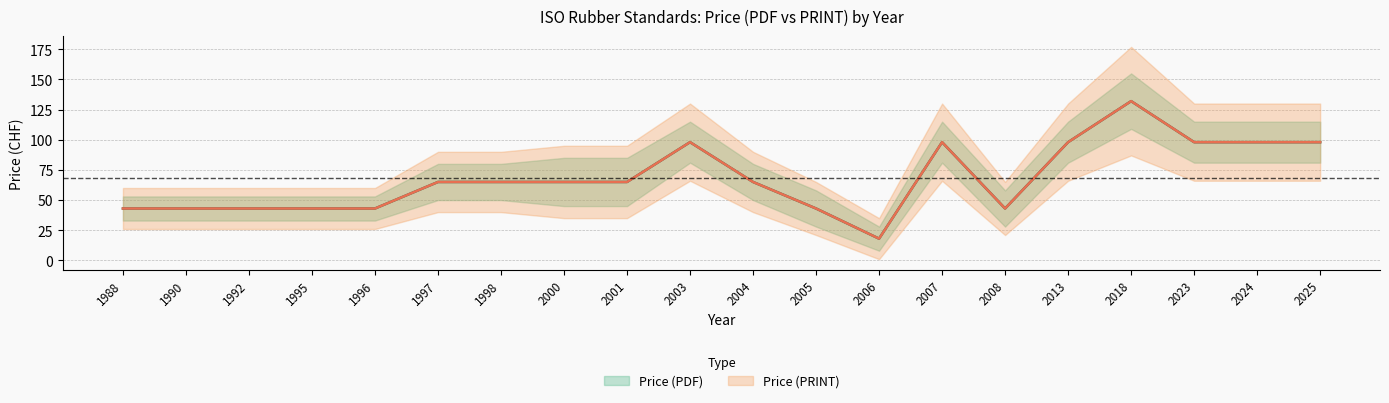

What is the difference between the Price (PDF) values at 2023 and 1998?

33